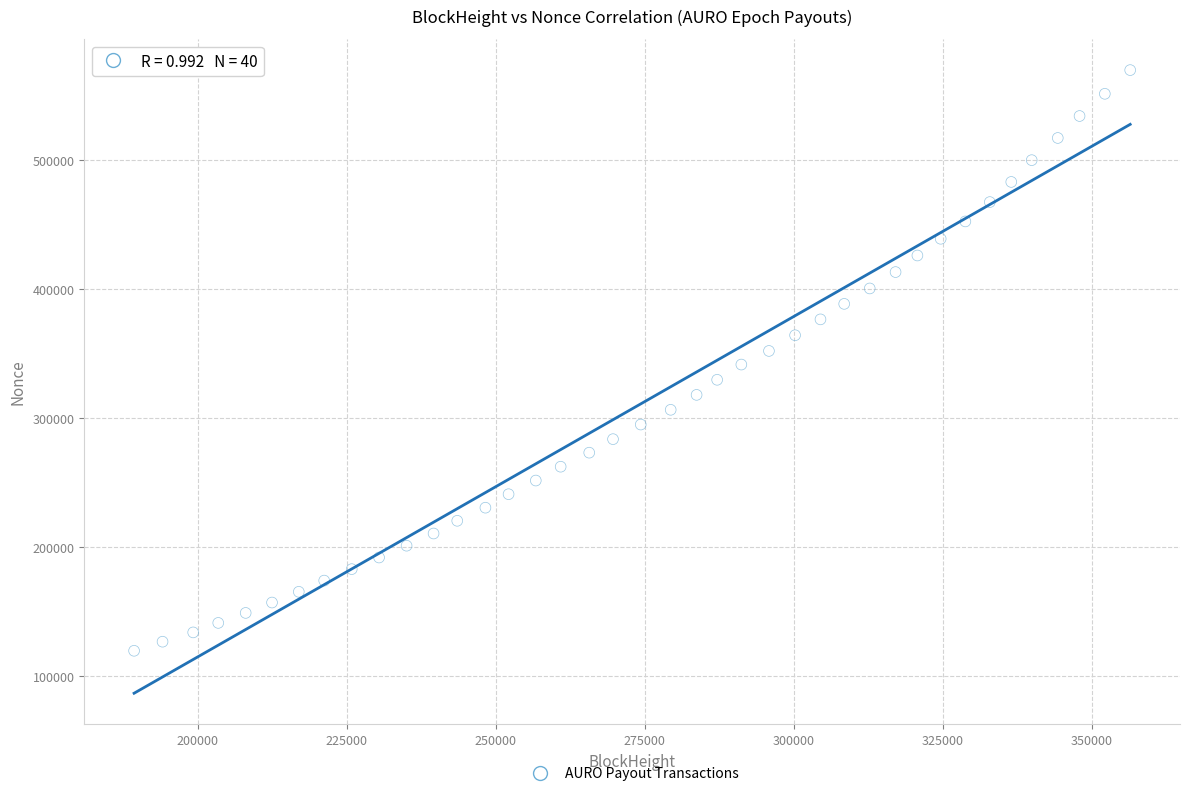

What is the range of X values (max minus min)?

167144